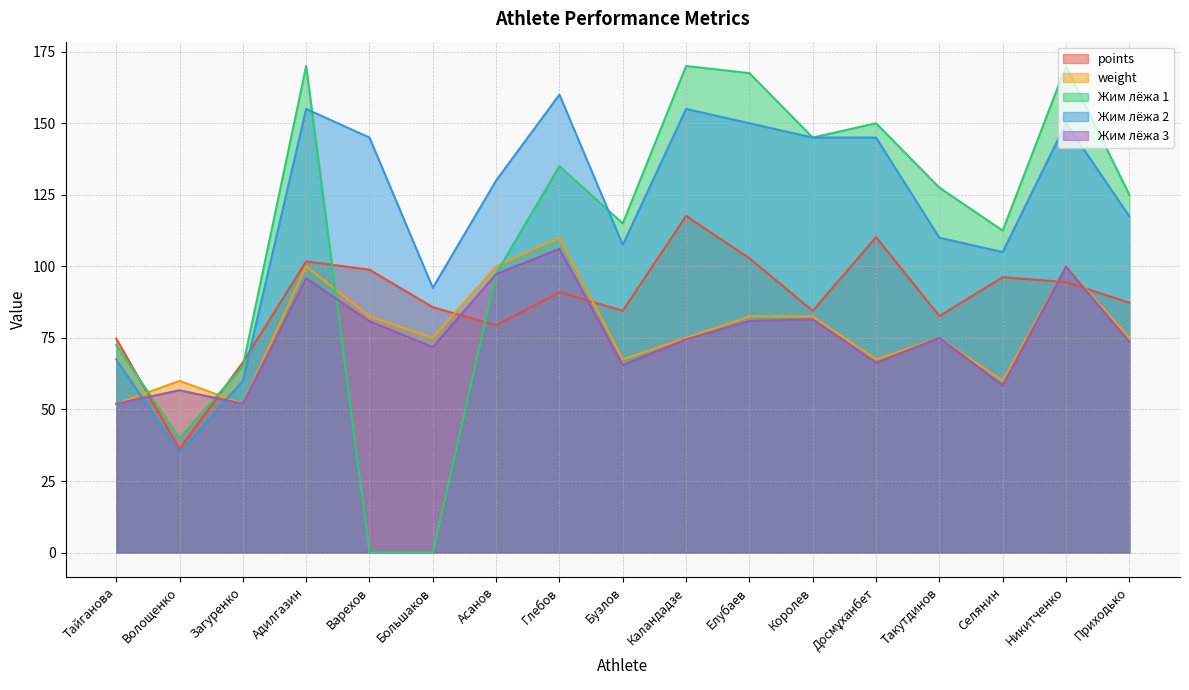

What is the difference between the maximum and minimum values in the points series?

81.5